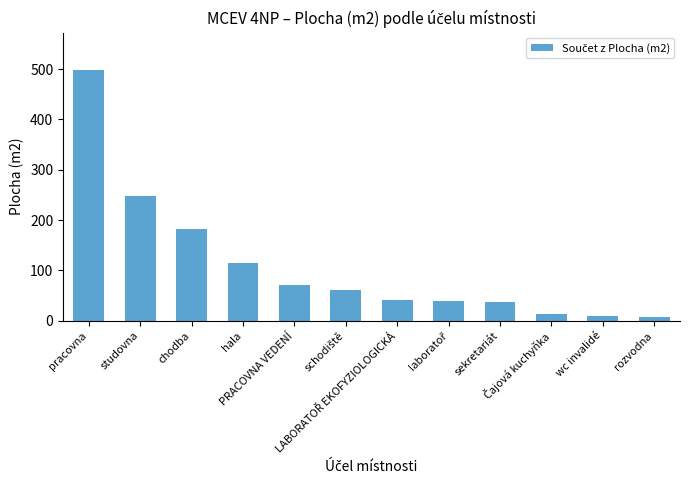

What is the difference between the maximum and minimum values?

490.6